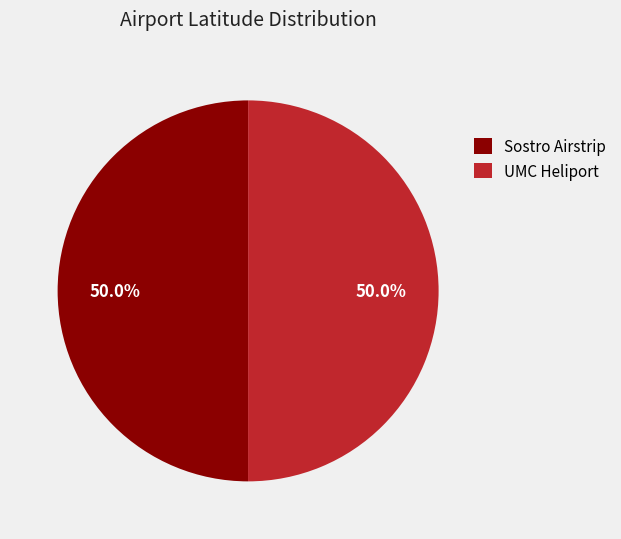

What percentage is NOT represented by Sostro Airstrip?

50.0%